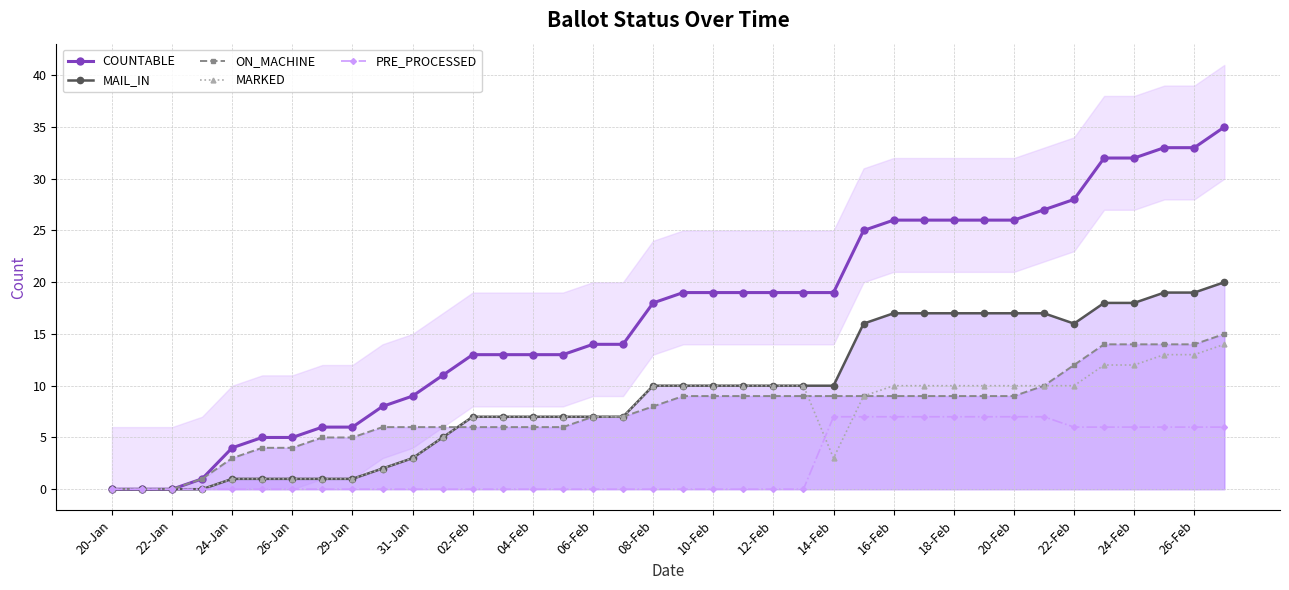

How many lines are shown in the chart?

5